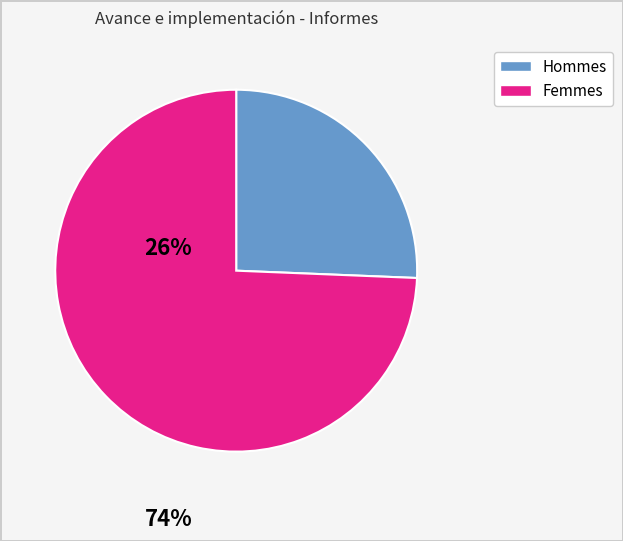

Is there any slice that represents more than half of the pie?

Yes